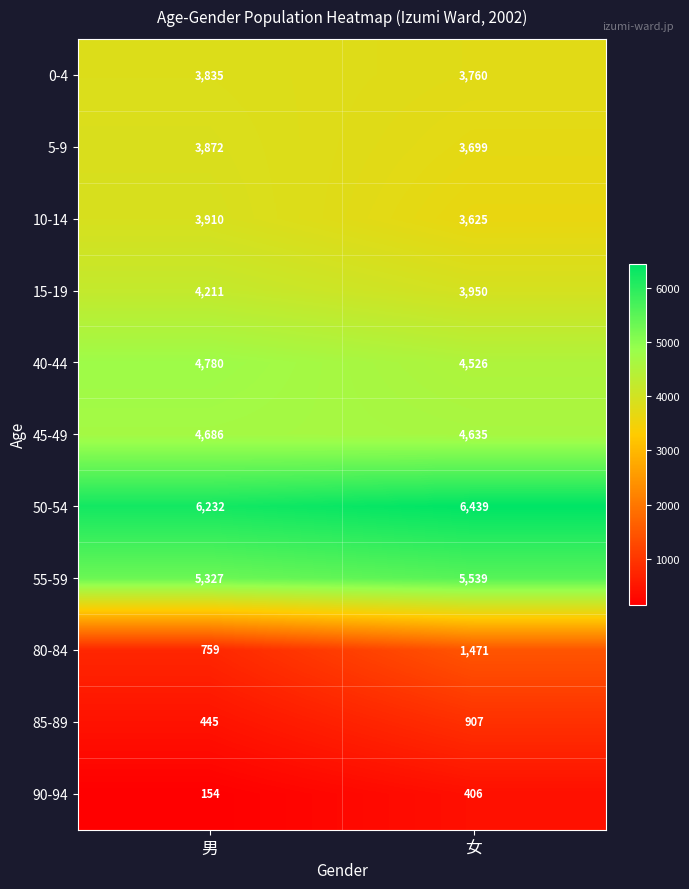

The 10-14 series shows 3625 at 女. True or false?

True